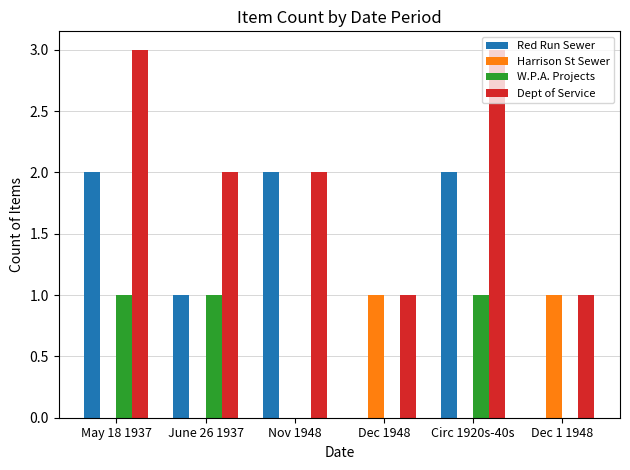

Does the chart contain stacked bars?

No